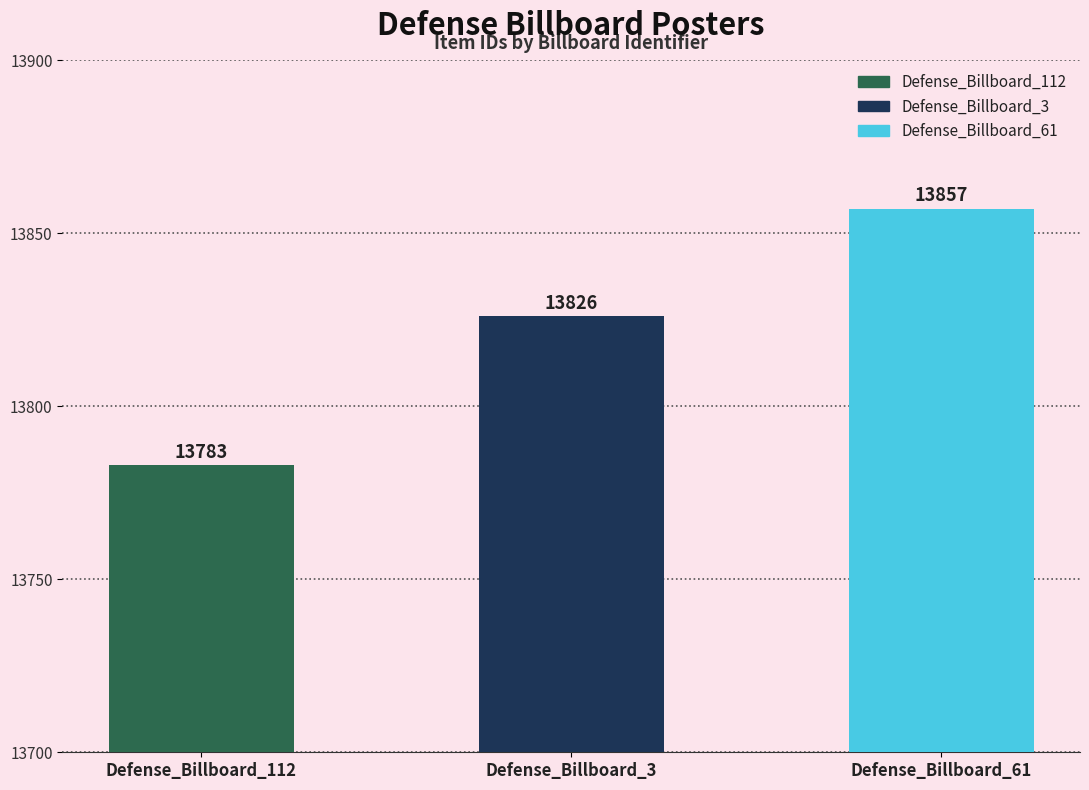

List the labels in order of value, smallest first.

Defense_Billboard_112, Defense_Billboard_3, Defense_Billboard_61